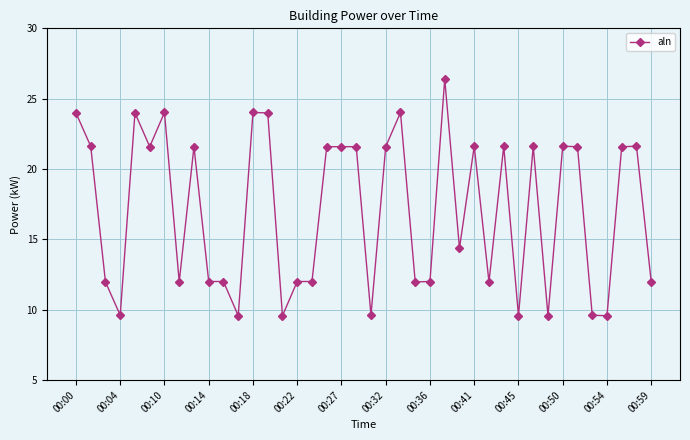

What is the minimum value shown in the chart?

9.6